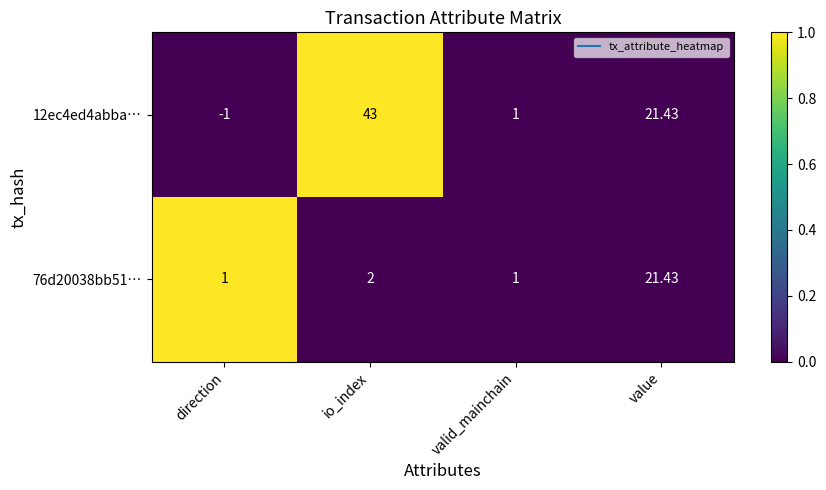

Rank the categories by 12ec4ed4abba… value from lowest to highest.

direction, valid_mainchain, value, io_index